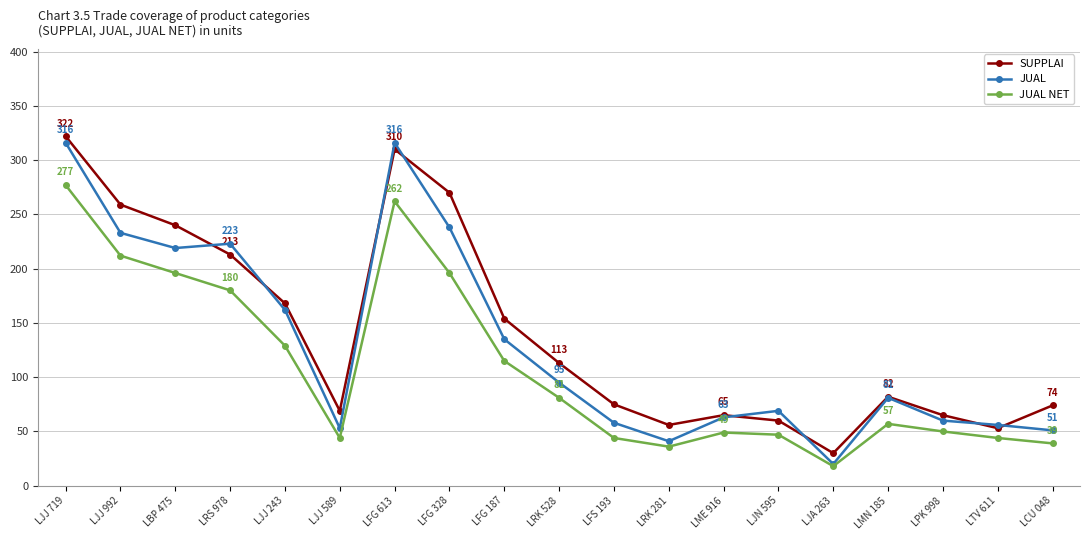

What is the label of the 12th point from the right?

LFG 328